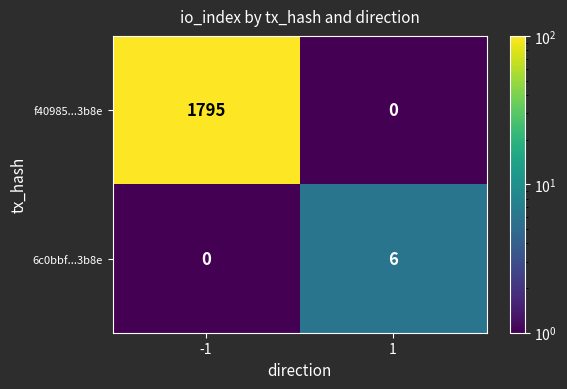

What is the total value across all series at -1?

1795